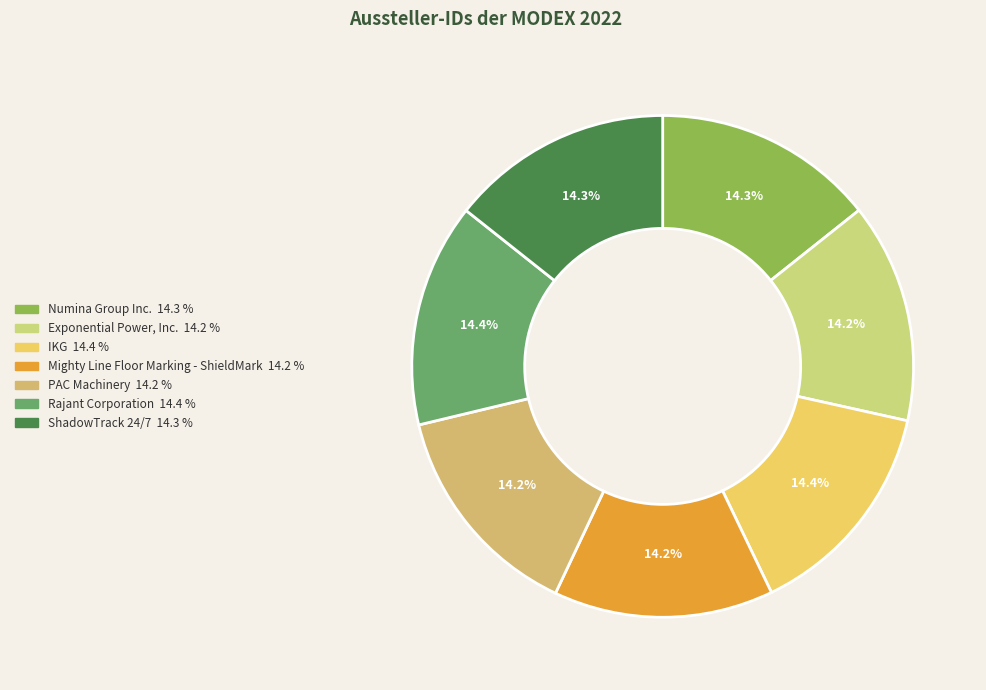

Which slice is the smallest?

Mighty Line Floor Marking - ShieldMark